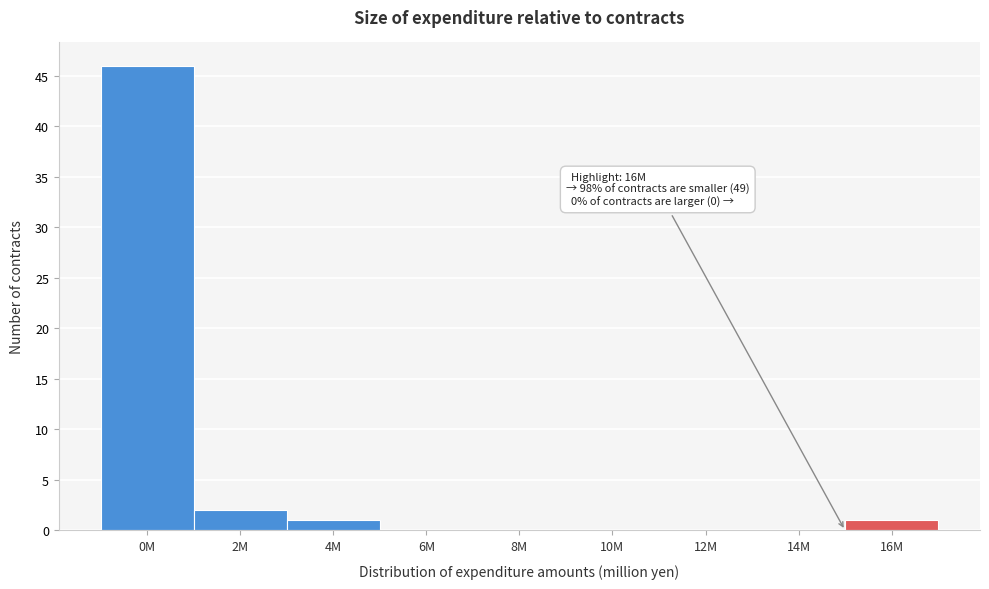

Reading left to right, list all the values displayed in this chart.

0M=46	2M=2	4M=1	6M=0	8M=0	10M=0	12M=0	14M=0	16M=1